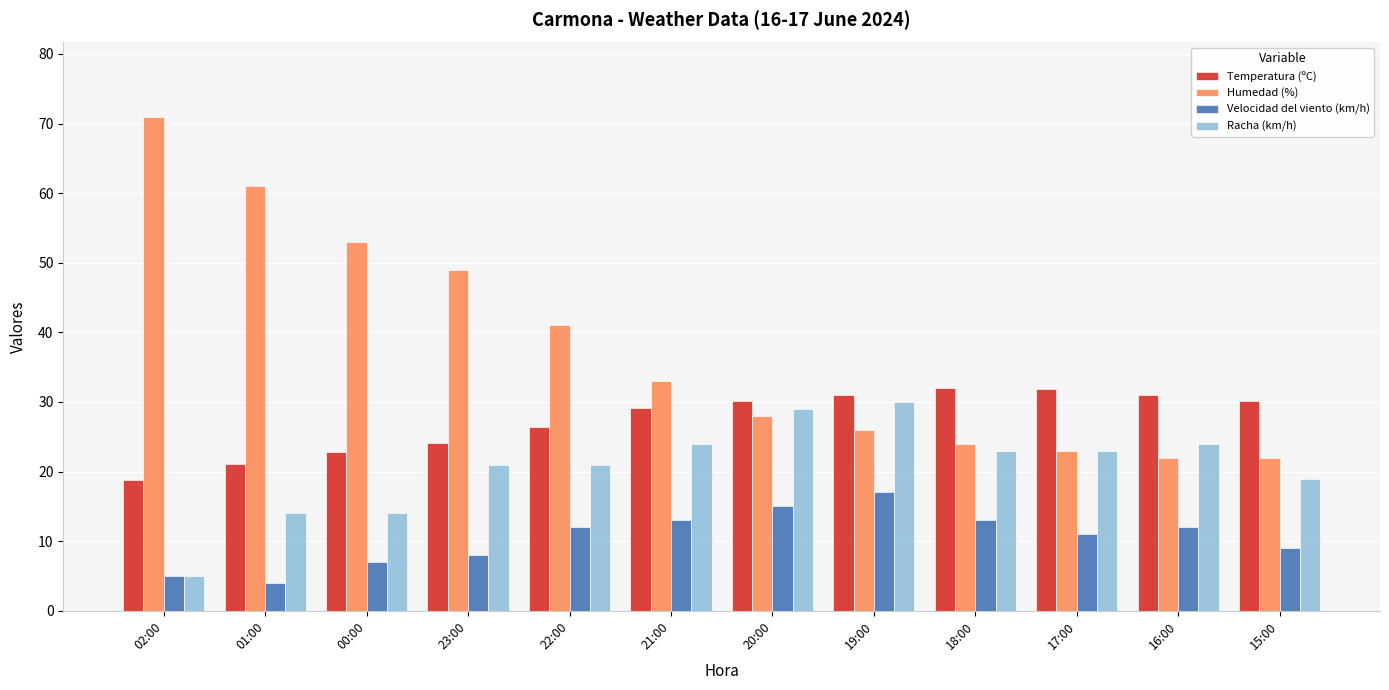

Does the chart contain any negative values?

No